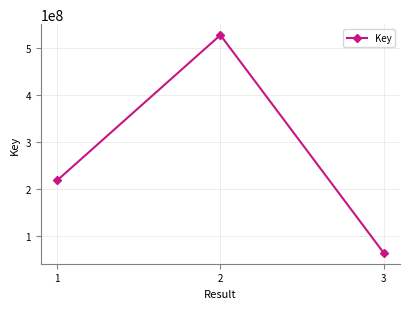

What is the average value?

269827012